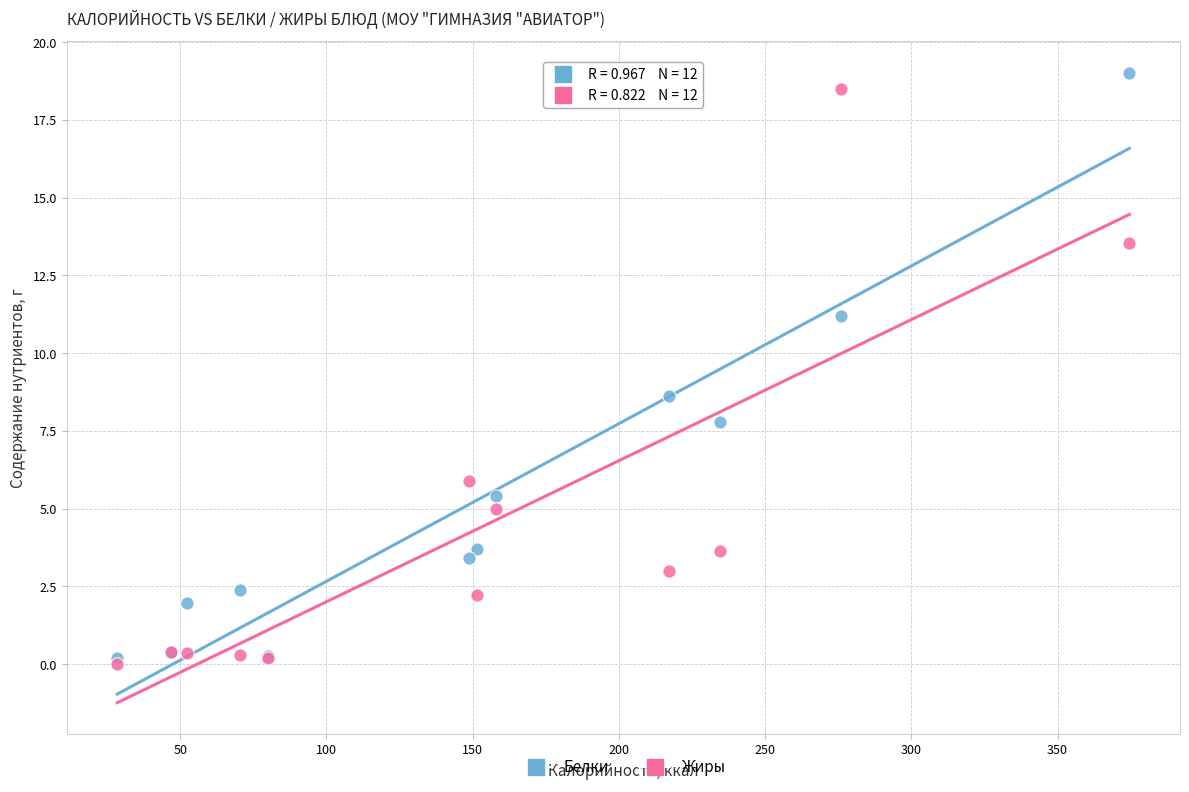

In the Жиры series, what Y value is closest to 9?

5.9